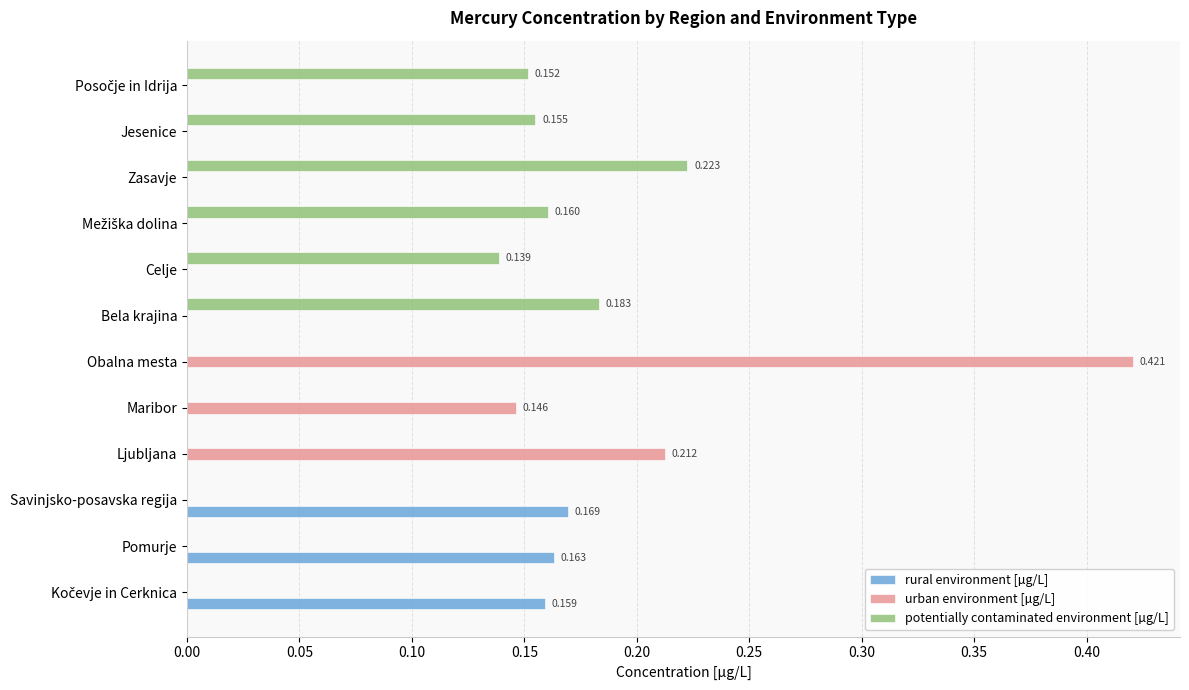

At which label does urban environment [µg/L] reach its peak?

Obalna mesta